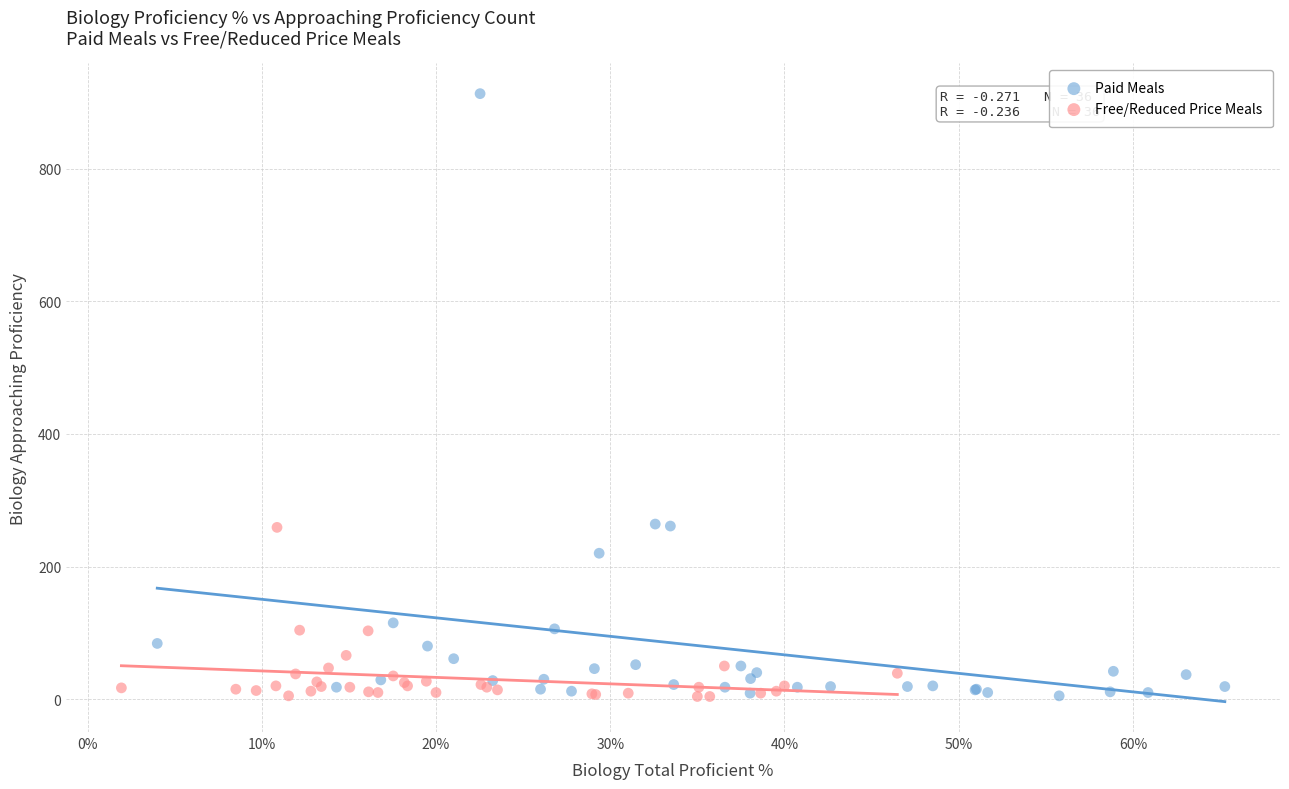

Which series contains the highest Y value?

Paid Meals